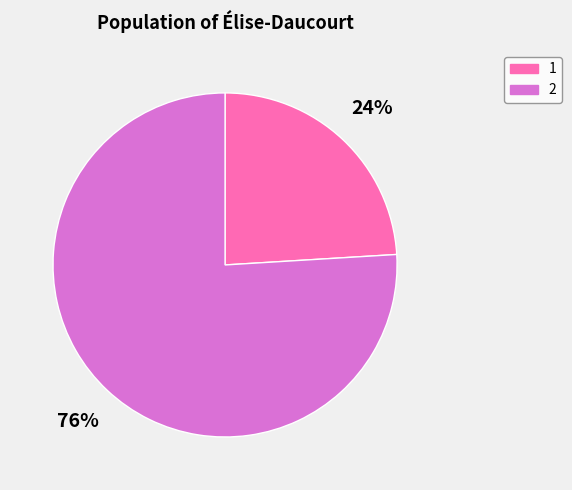

Is it true that 1 is 9% of the pie?

False